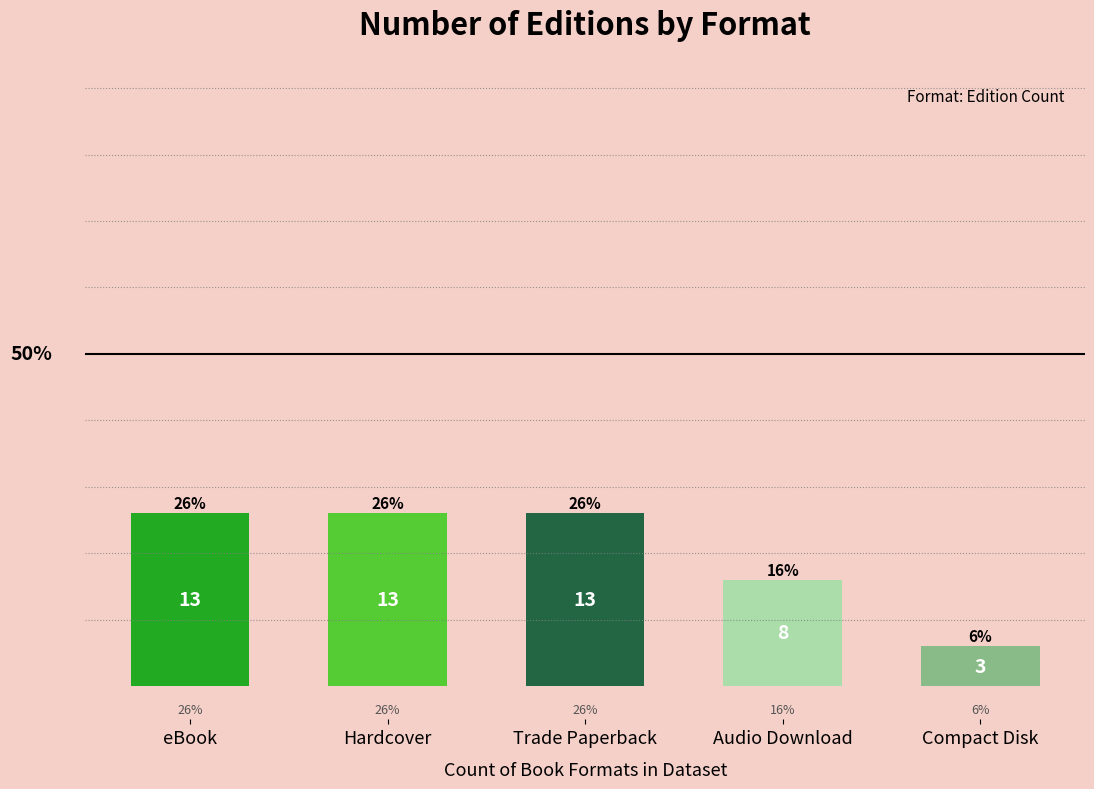

Are the bars grouped side by side (vs. stacked)?

No